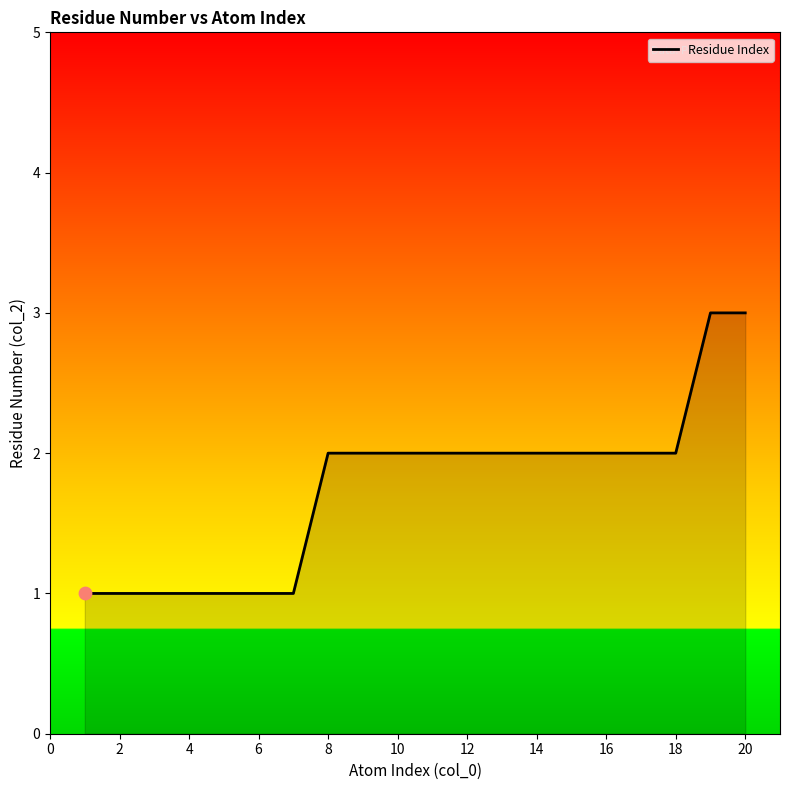

What is the greatest value displayed?

3